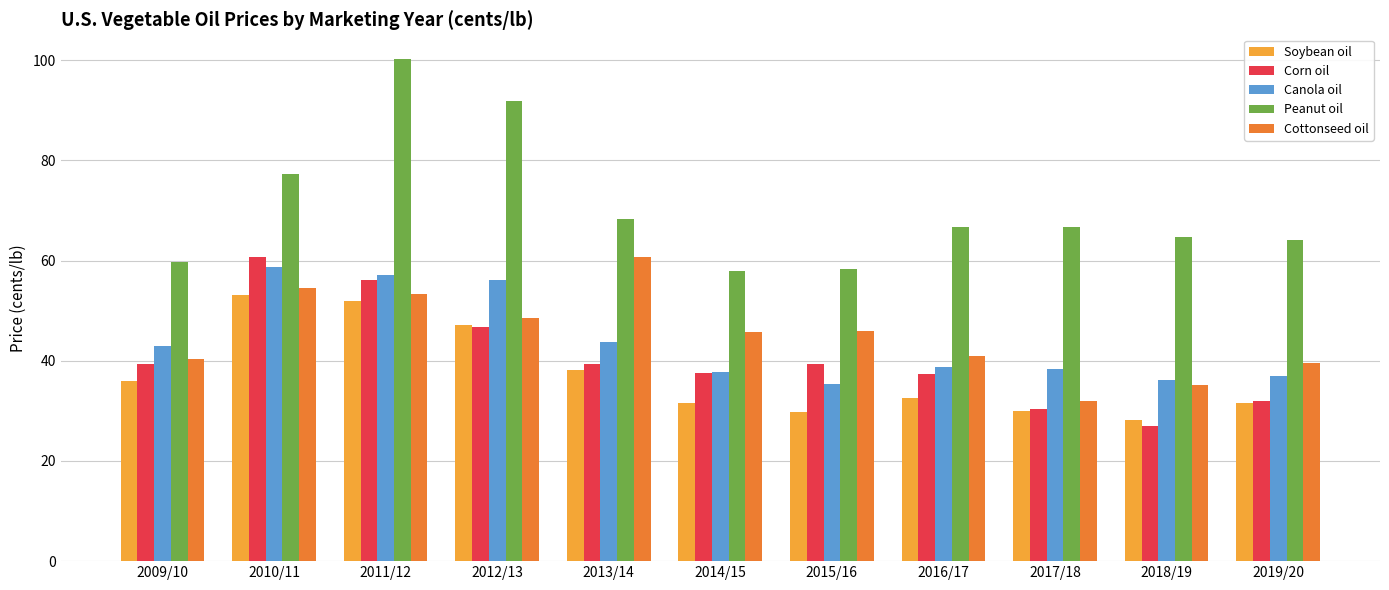

Between 2010/11 and 2013/14, which series saw the biggest shift?

Corn oil